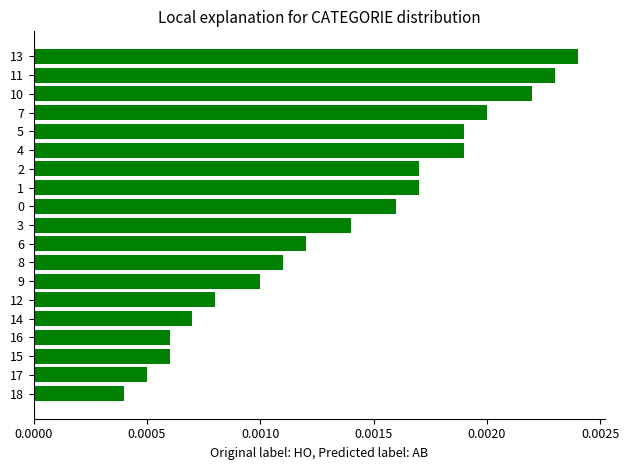

At which category does the chart reach its peak across all series?

13